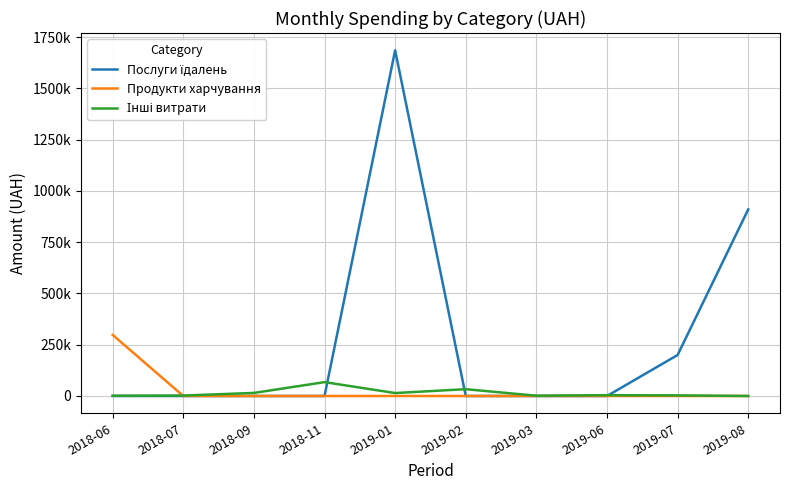

What value does the Інші витрати series have at 2018-07?

2135.0